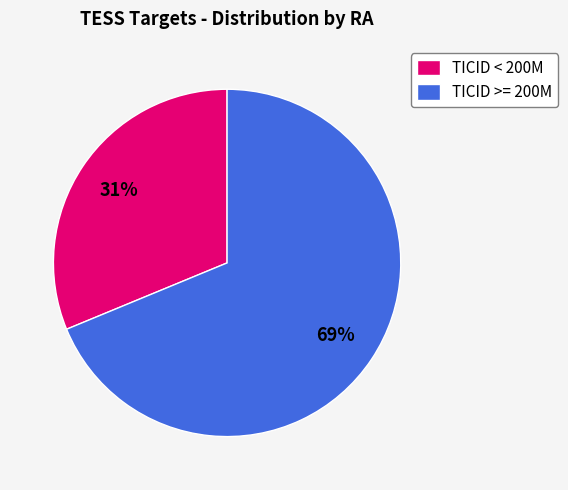

Is the sum of TICID >= 200M and TICID < 200M greater than half?

Yes